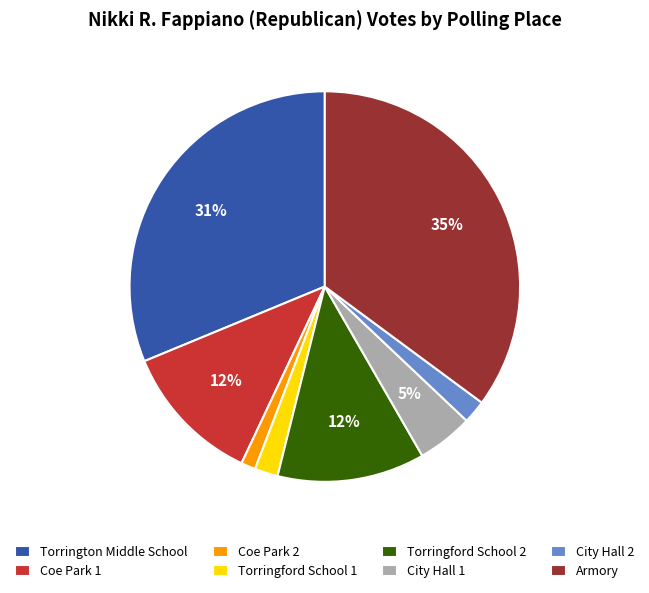

To the nearest percent, what is the difference between the Torringford School 1 and Coe Park 1 slice percentages?

10%